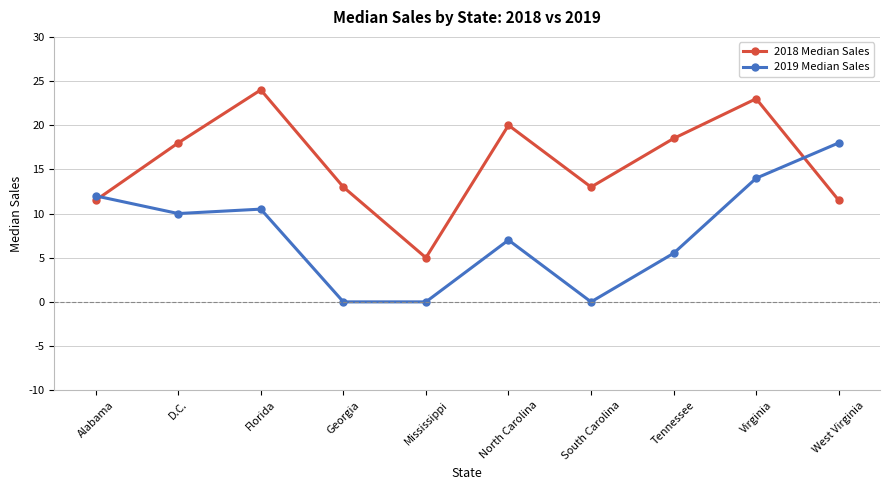

True or false: 2018 Median Sales has more than 2 points higher than both neighbors.

True